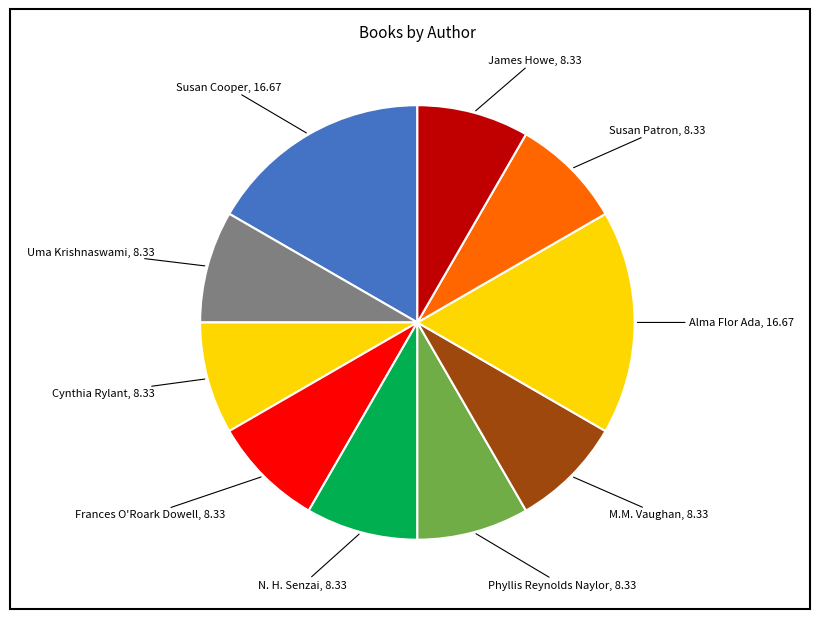

True or false: M.M. Vaughan accounts for 1% of the total.

False